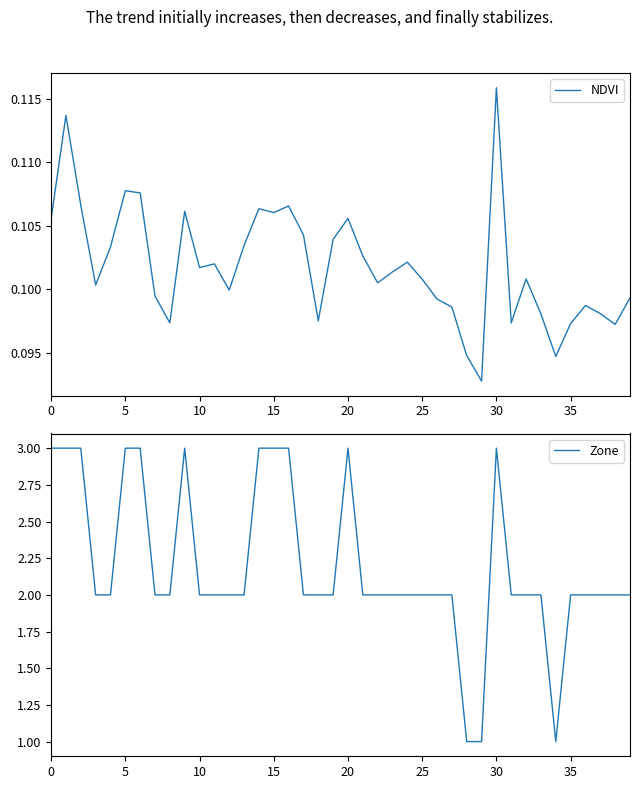

What is the minimum value shown in the chart?

0.1